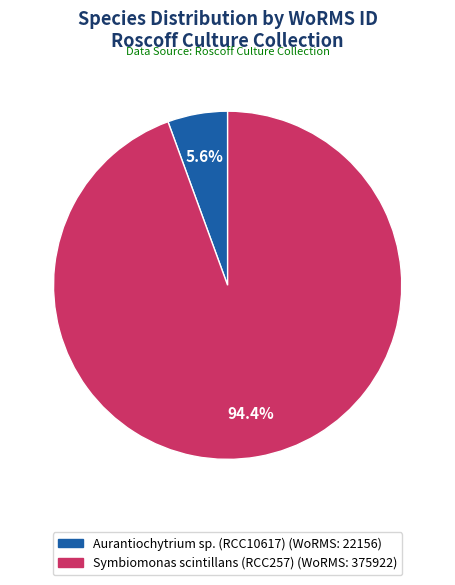

To the nearest percent, what is the combined percentage of Symbiomonas scintillans (RCC257) and Aurantiochytrium sp. (RCC10617)?

100%